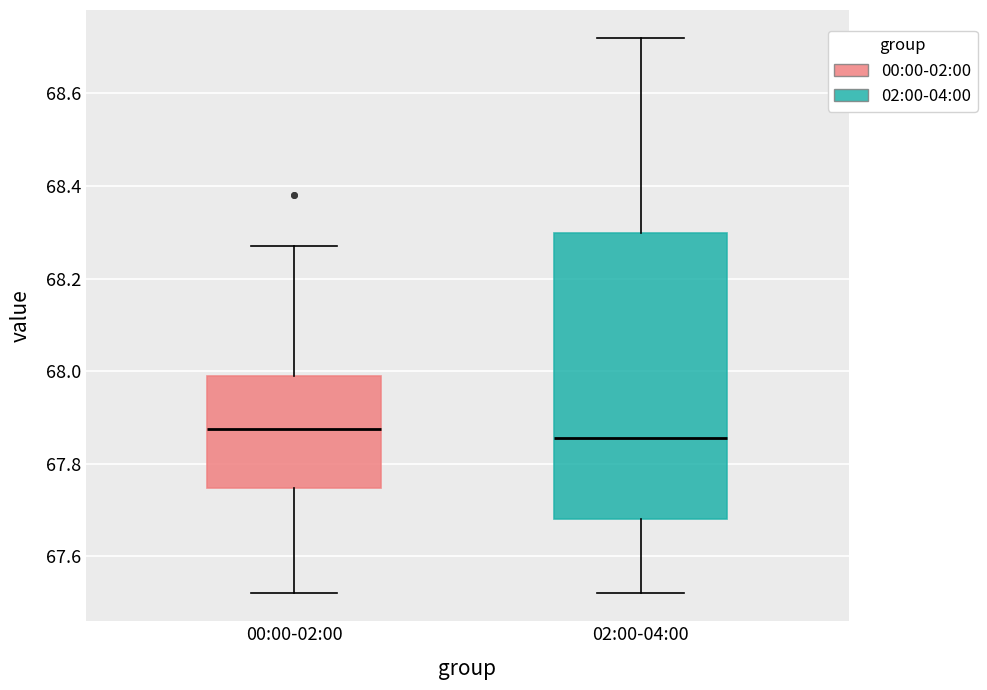

Which box is the tallest, from its lower edge to its upper edge?

02:00-04:00